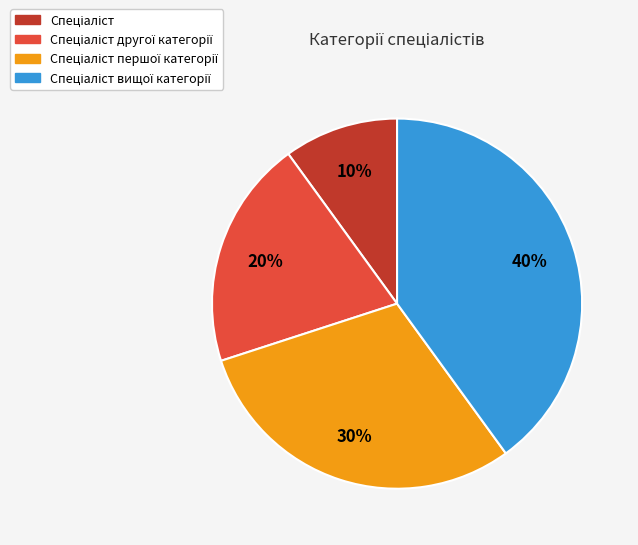

Does any single category account for the majority?

No